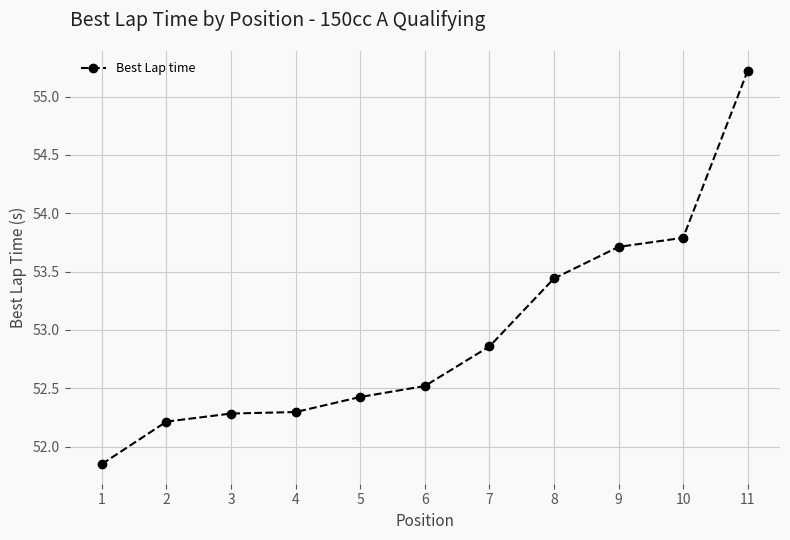

What is the value of the 3rd point from the left?

52.3